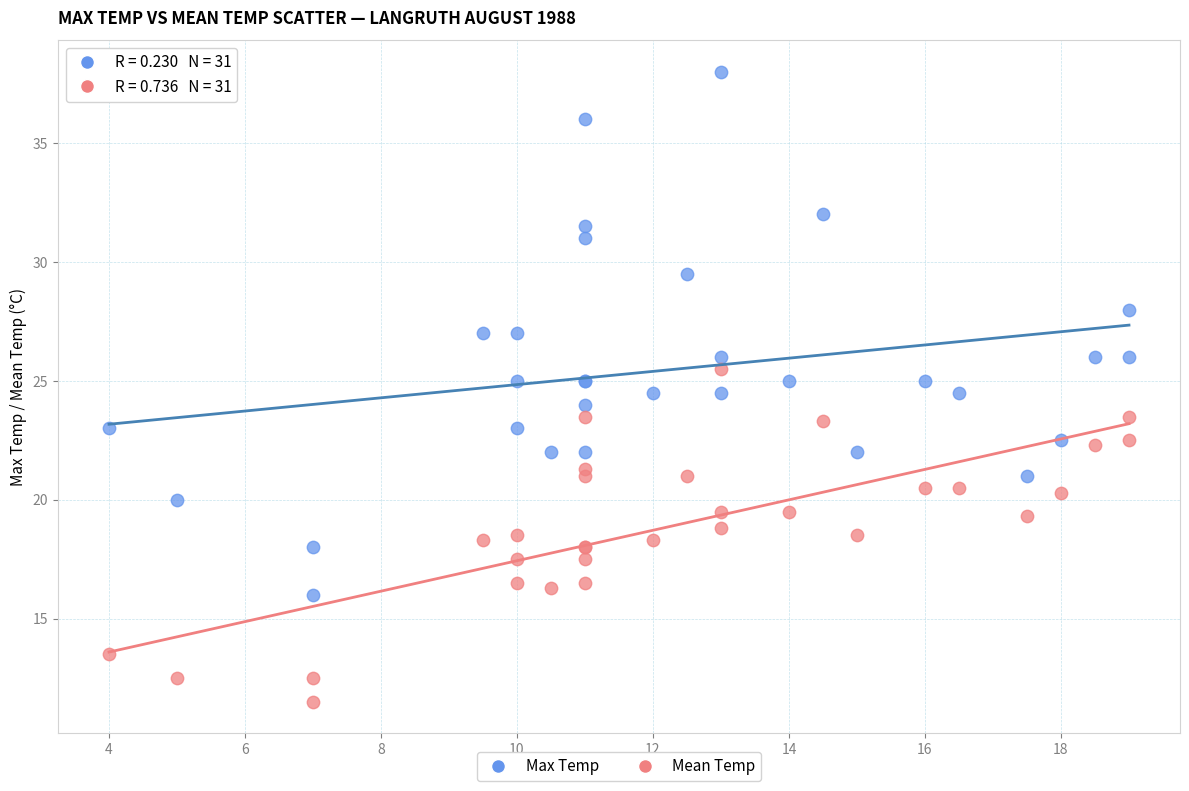

What are all the series names shown in the legend?

Max Temp, Mean Temp